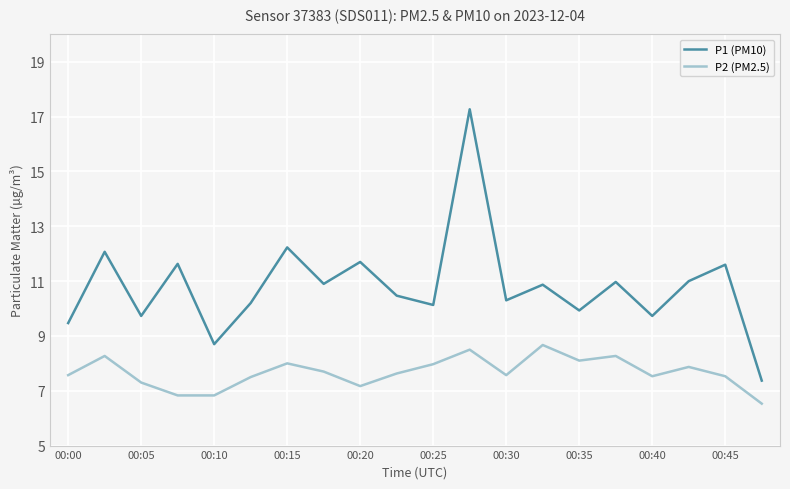

What are all the series names shown in the legend?

P1 (PM10), P2 (PM2.5)